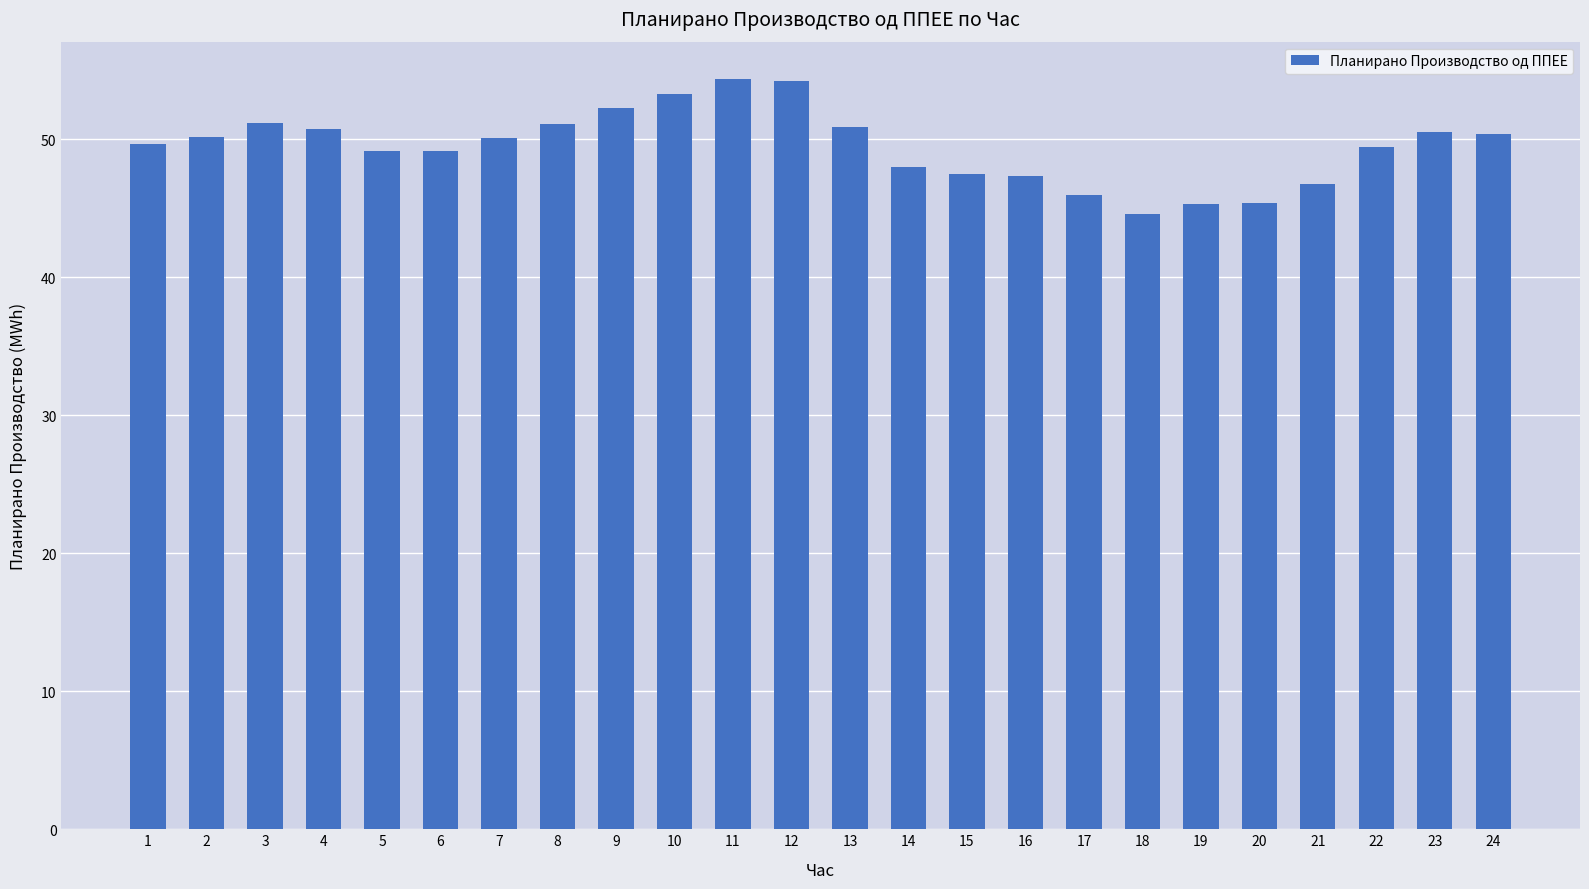

Approximately how many times larger is the value at 3 compared to 22?

1.0